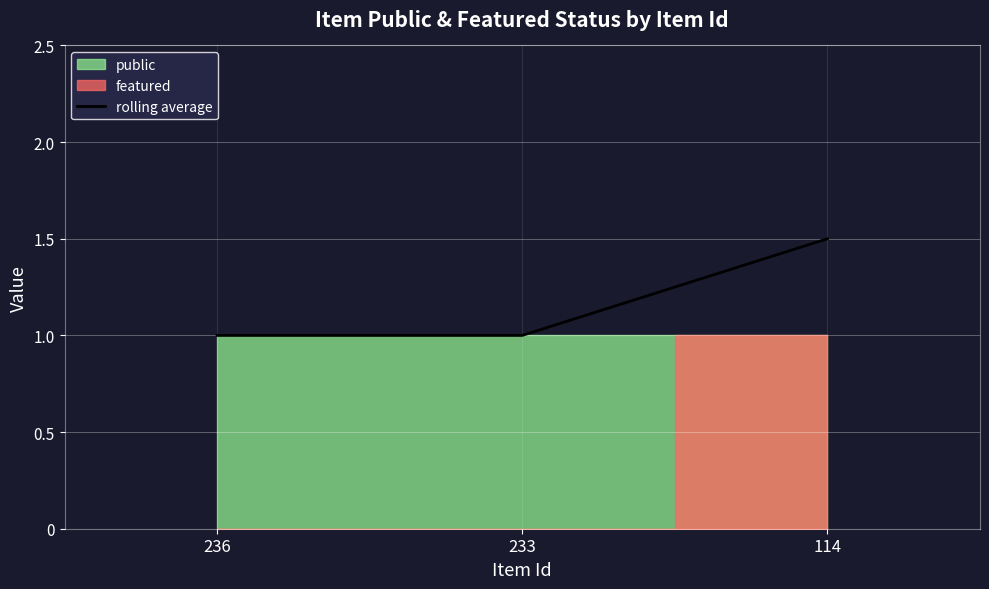

Approximately how many times larger is the value at 114 compared to 233?

1.5